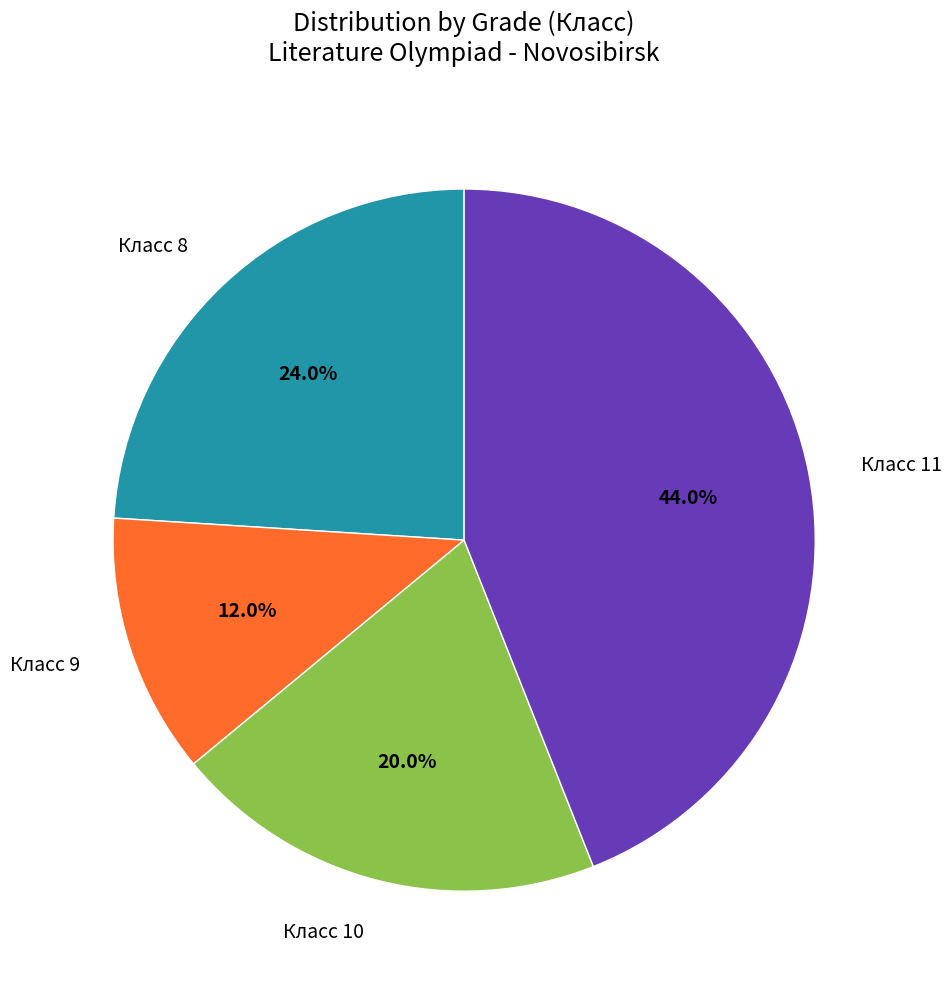

How many slices are in this pie chart?

4